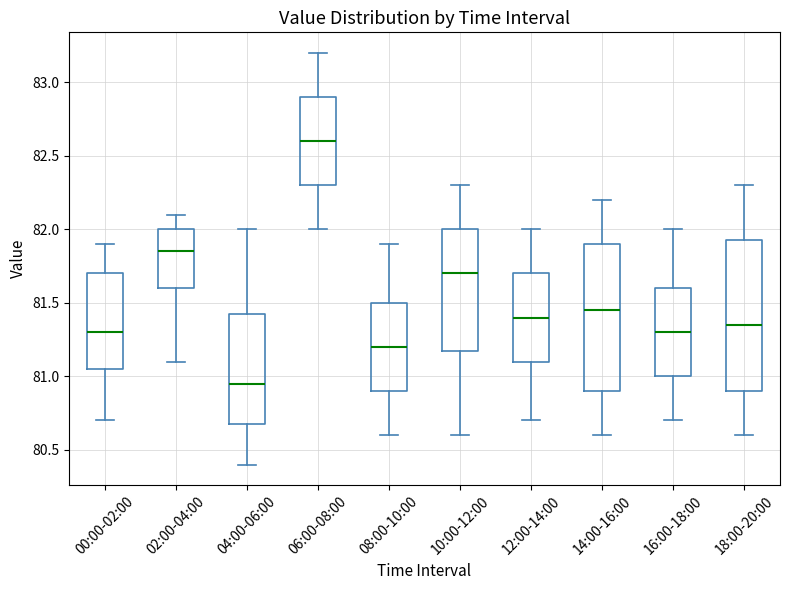

Reading left to right, read every box against the y-axis: the position of its median line, the range the box covers, and the ends of its whiskers. The values are not printed on the chart, so give them approximately, as read against the axis.

00:00-02:00: median 81.30, box 81.05 to 81.70, whiskers 80.70 to 81.90
02:00-04:00: median 81.85, box 81.60 to 82.00, whiskers 81.10 to 82.10
04:00-06:00: median 80.95, box 80.70 to 81.45, whiskers 80.40 to 82.00
06:00-08:00: median 82.60, box 82.30 to 82.90, whiskers 82.00 to 83.20
08:00-10:00: median 81.20, box 80.90 to 81.50, whiskers 80.60 to 81.90
10:00-12:00: median 81.70, box 81.20 to 82.00, whiskers 80.60 to 82.30
12:00-14:00: median 81.40, box 81.10 to 81.70, whiskers 80.70 to 82.00
14:00-16:00: median 81.45, box 80.90 to 81.90, whiskers 80.60 to 82.20
16:00-18:00: median 81.30, box 81.00 to 81.60, whiskers 80.70 to 82.00
18:00-20:00: median 81.35, box 80.90 to 81.95, whiskers 80.60 to 82.30